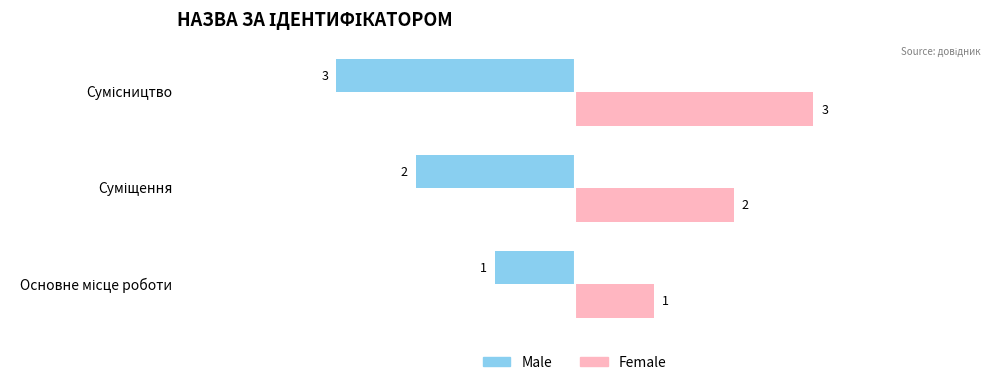

Rank the series by their average value, from lowest to highest.

Male, Female